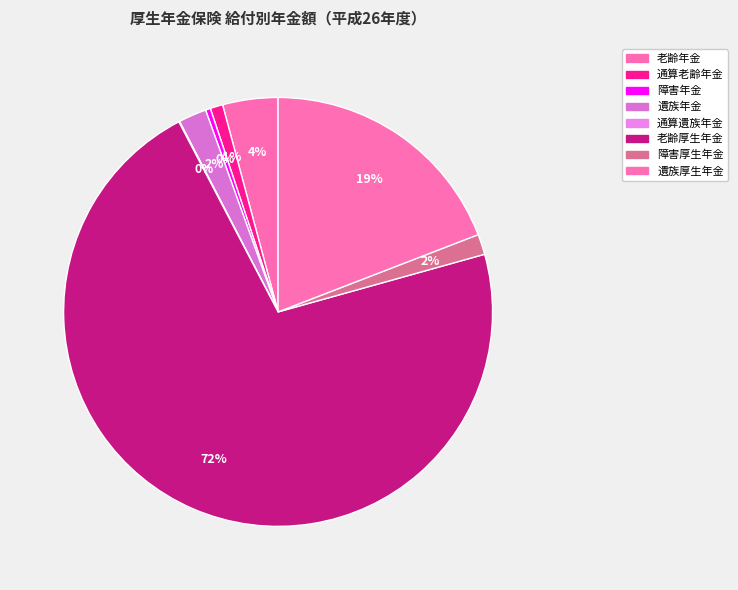

To the nearest percent, what is the combined percentage of 遺族厚生年金 and 障害厚生年金?

21%